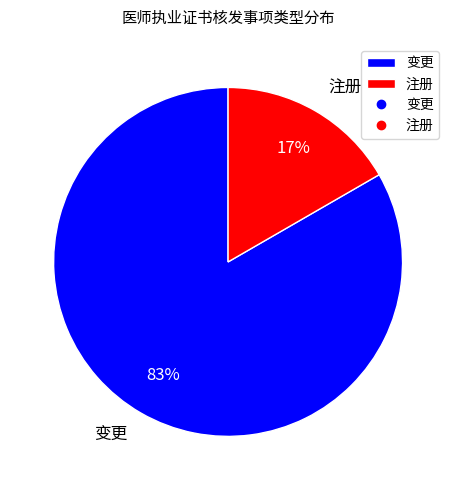

To the nearest percent, what portion does 注册 represent?

17%